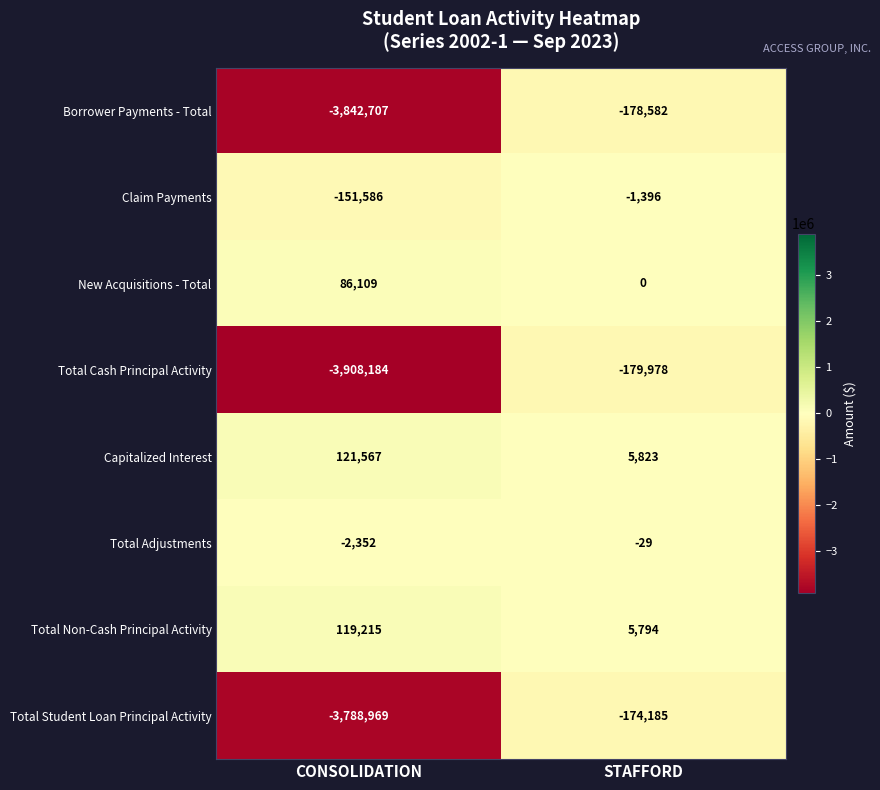

What is the approximate value of Capitalized Interest at CONSOLIDATION, to the nearest 10?

121570